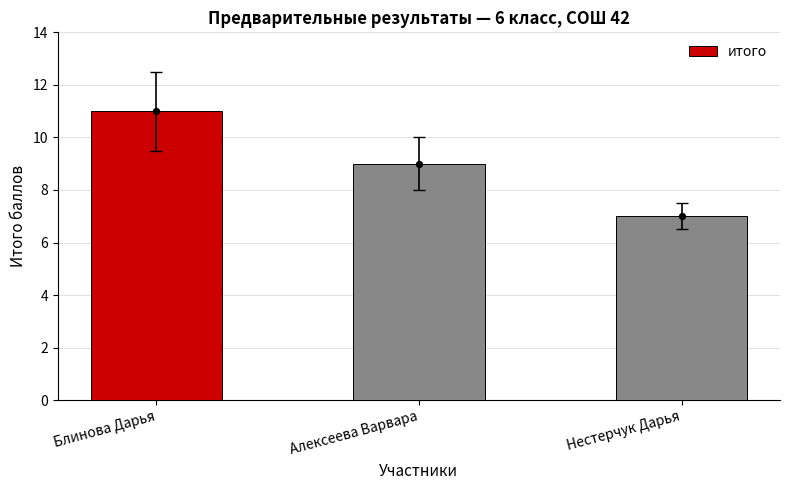

Which has a higher value, Нестерчук Дарья or Блинова Дарья?

Блинова Дарья